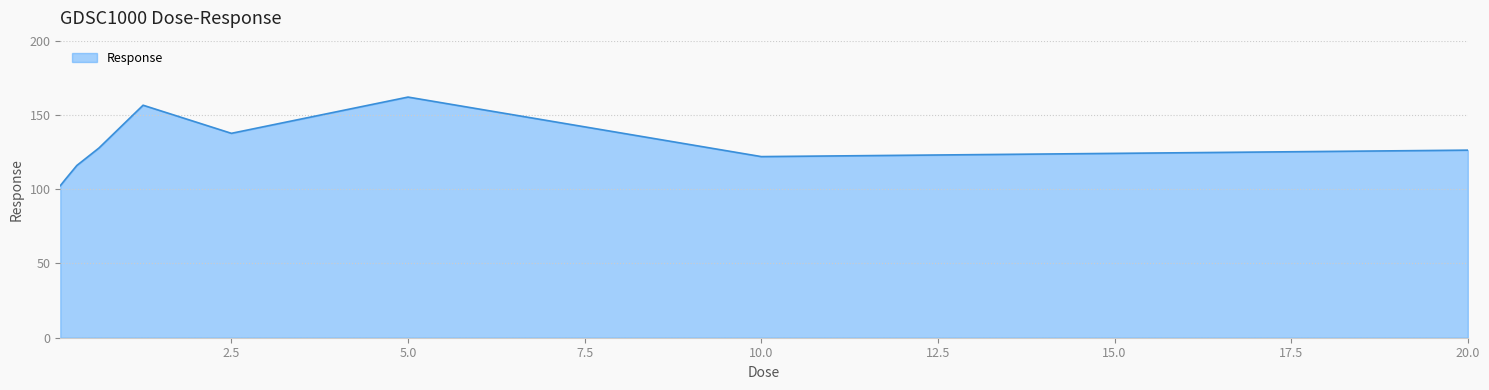

What is the difference between the maximum and minimum values?

59.7